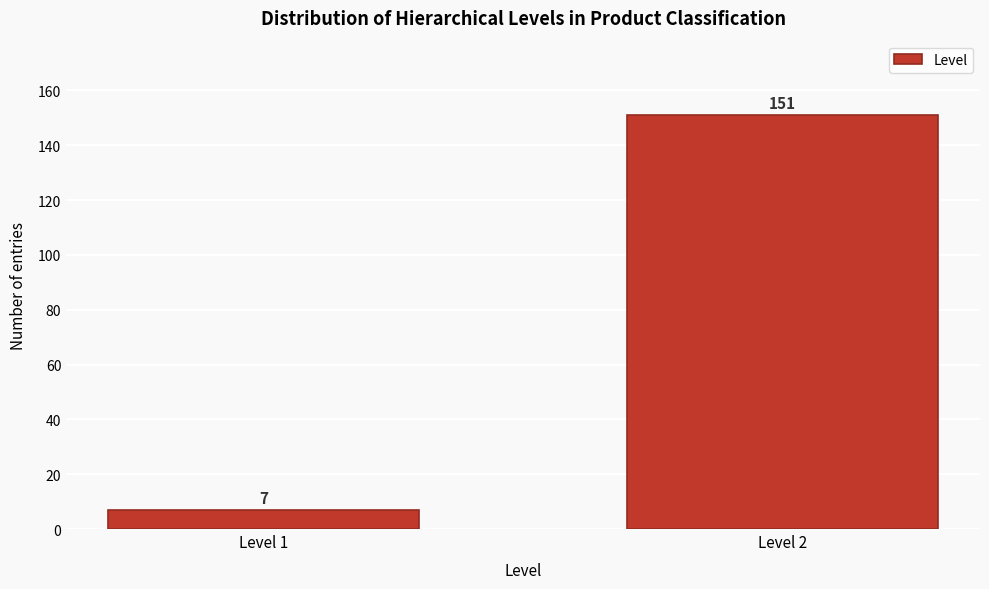

Reading left to right, list all the values displayed in this chart.

Level 1=7	Level 2=151